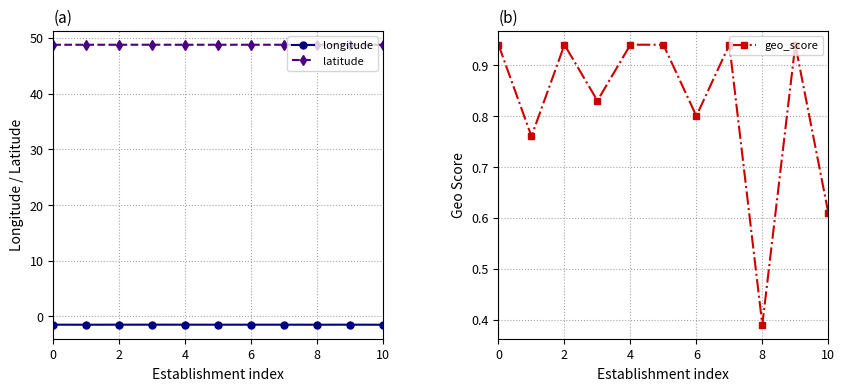

True or false: longitude and geo_score intersect in this chart.

False